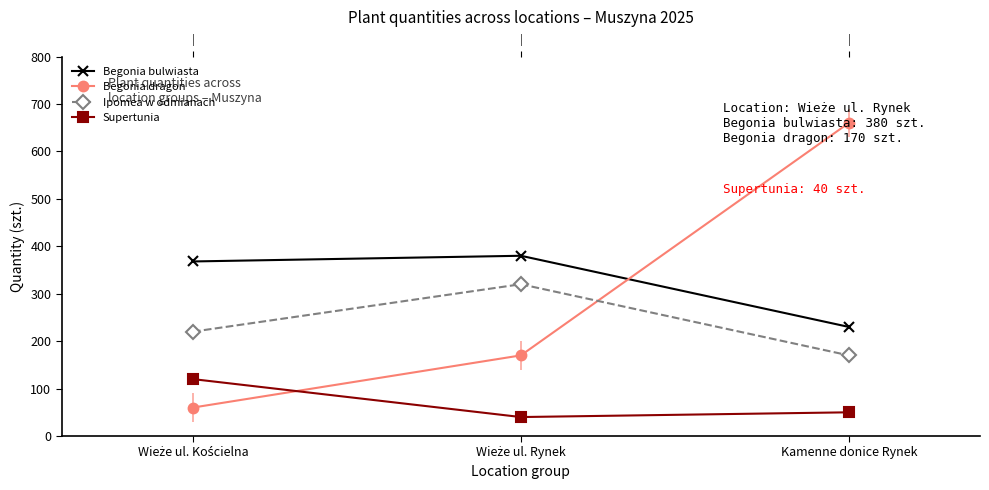

List the labels in order of Begonia bulwiasta value, largest first.

Wieże ul. Rynek, Wieże ul. Kościelna, Kamenne donice Rynek